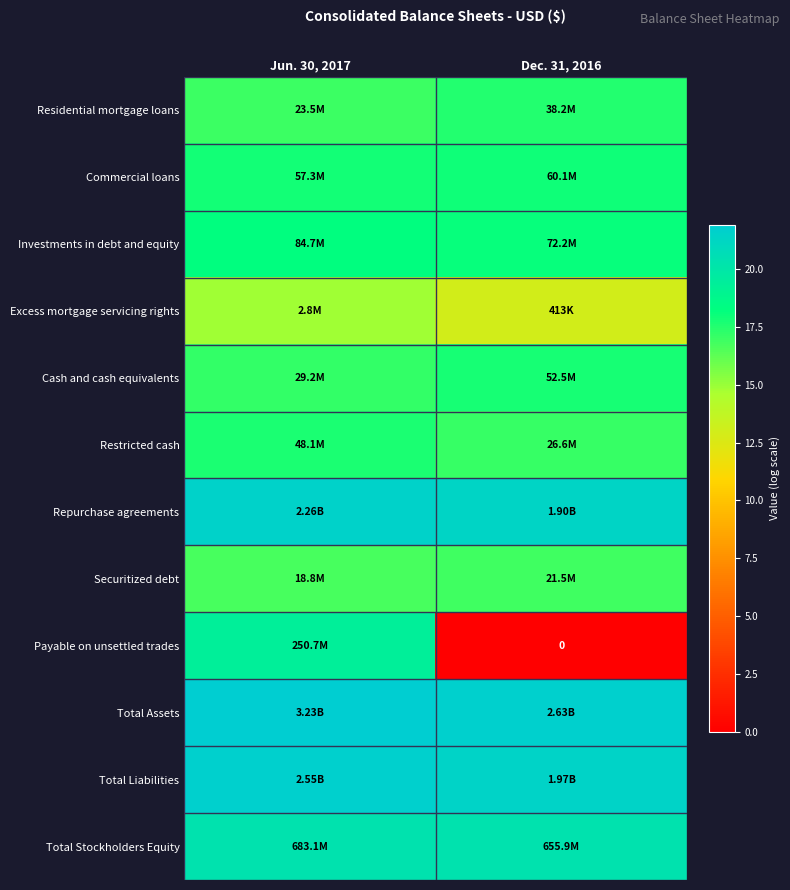

At Dec. 31, 2016, list the series in order from smallest to largest.

Payable on unsettled trades, Excess mortgage servicing rights, Securitized debt, Restricted cash, Residential mortgage loans, Cash and cash equivalents, Commercial loans, Investments in debt and equity, Total Stockholders Equity, Repurchase agreements, Total Liabilities, Total Assets